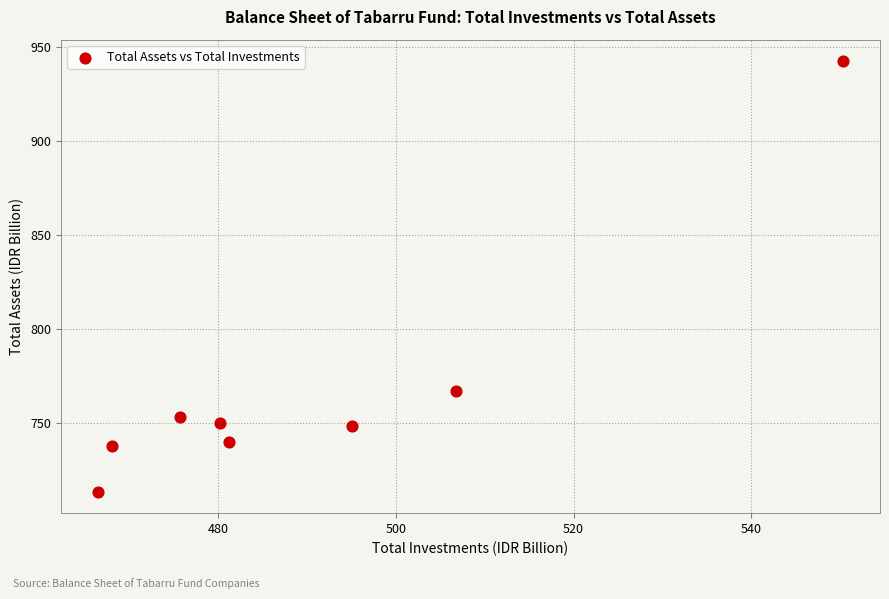

What is the average X value?

490.5